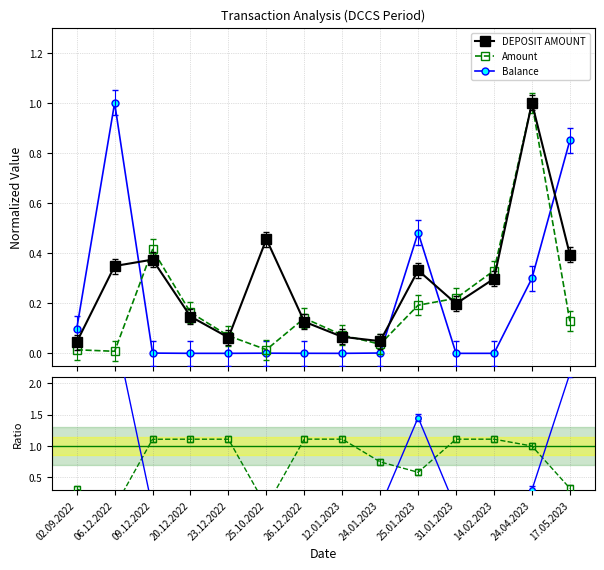

The Balance series shows 0.9 at 17.05.2023. True or false?

True